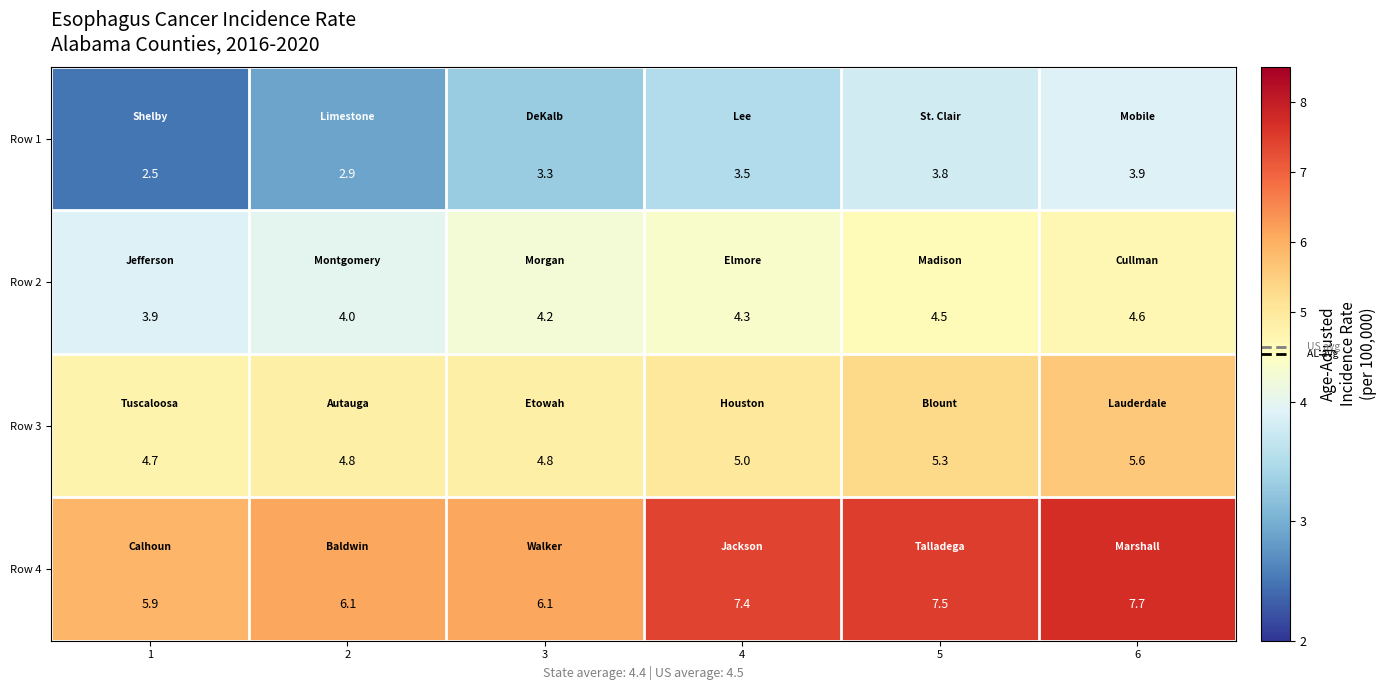

List the series in order of their peak value, lowest first.

Row 1, Row 2, Row 3, Row 4